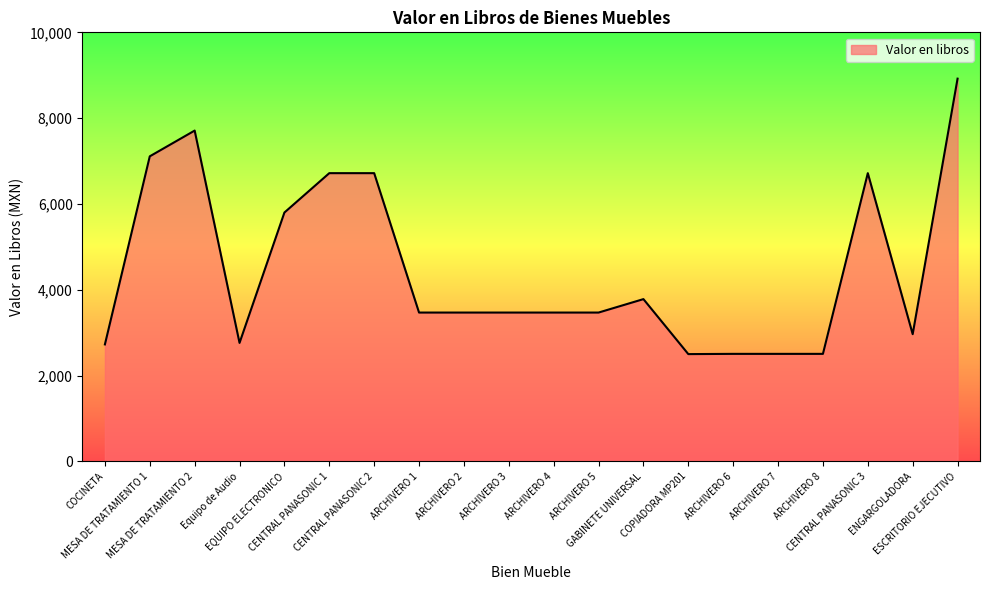

The chart shows a value of 3468.4 at ARCHIVERO 1. True or false?

True